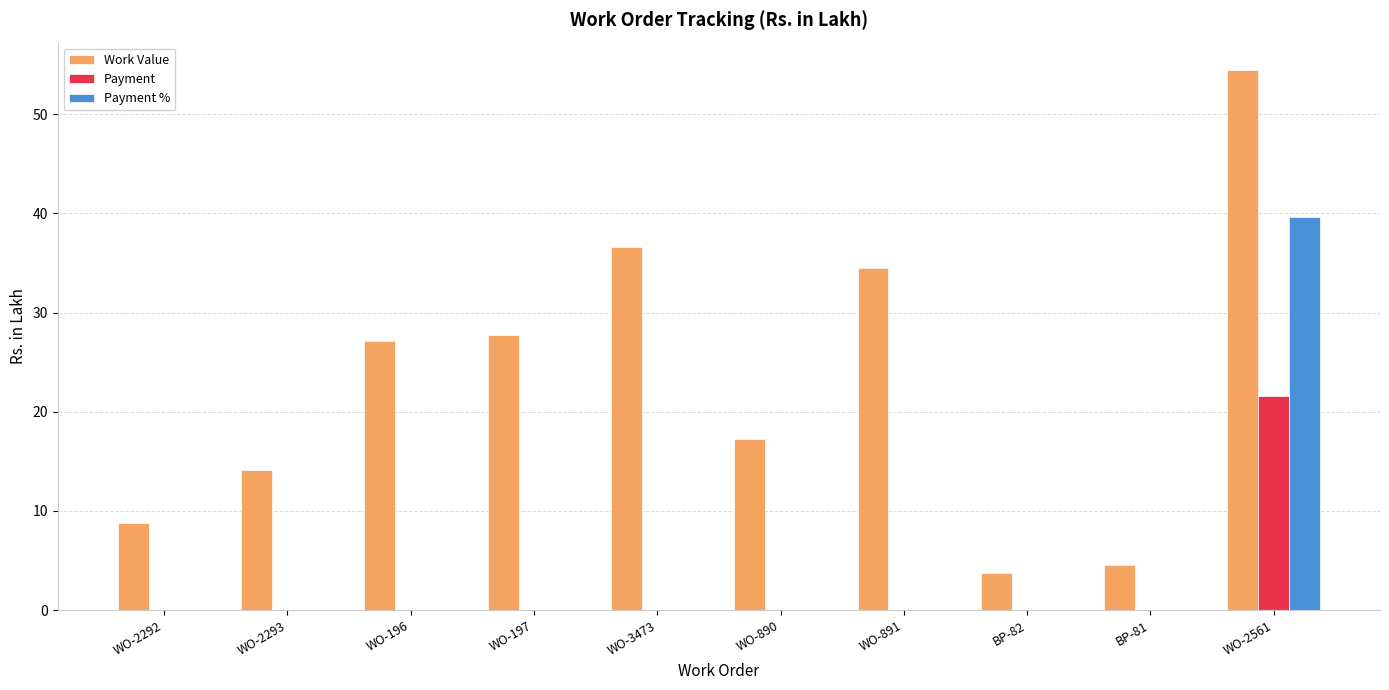

The value of Payment at WO-3473 is 0.0. True or false?

True